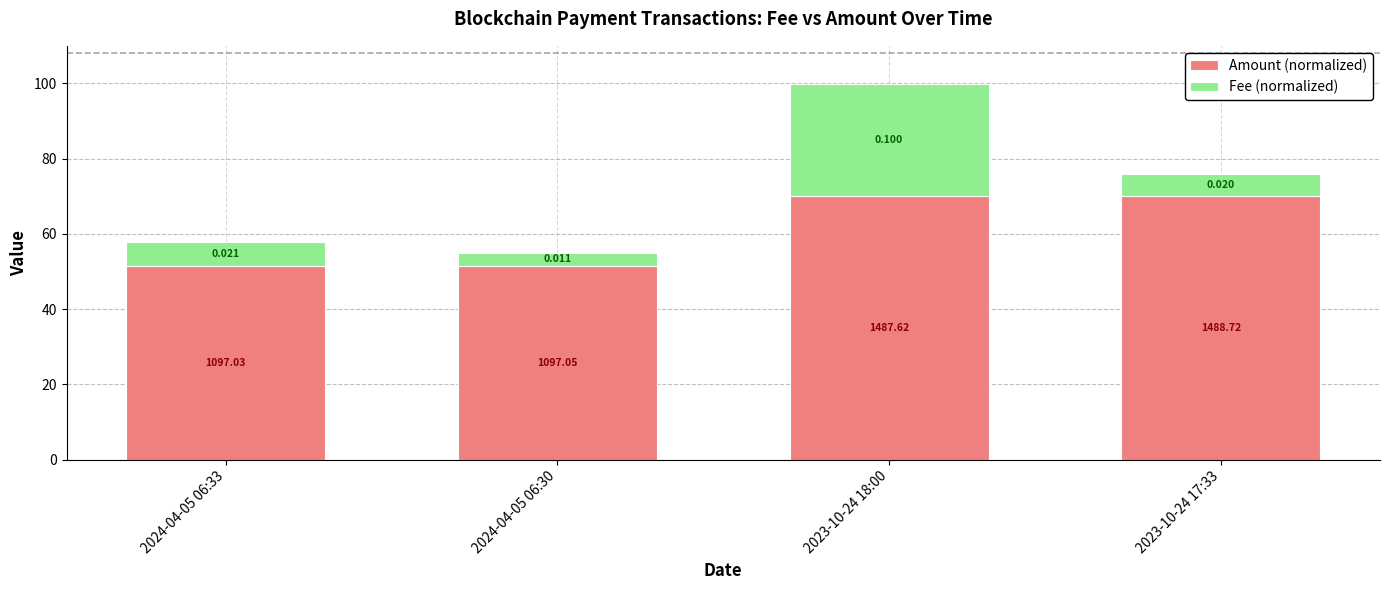

How many bars are there in total?

4